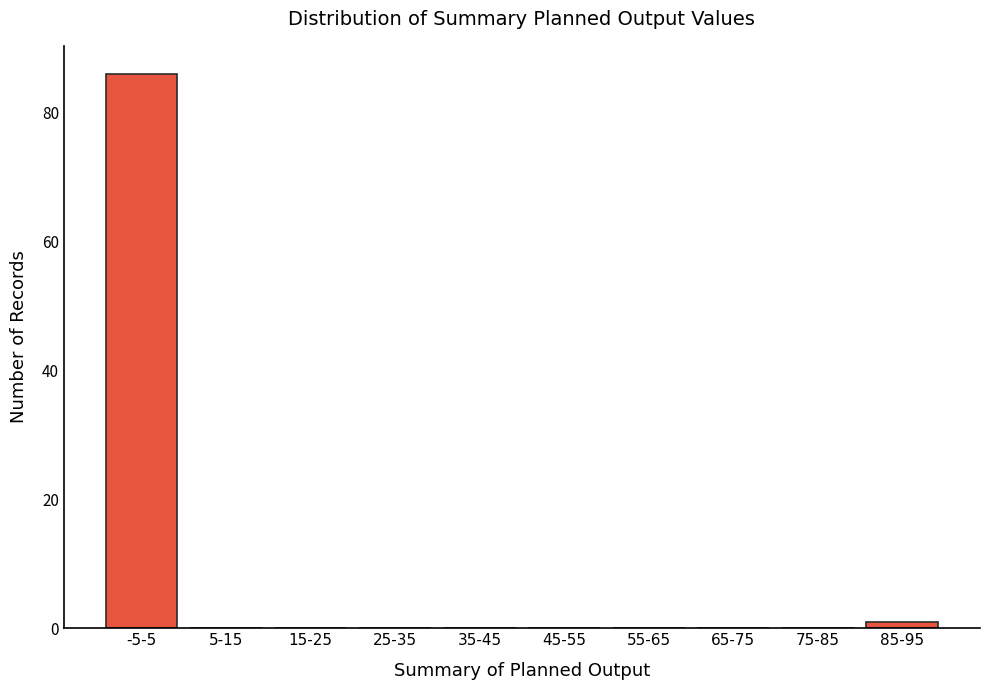

Reading left to right, extract all data points from this chart.

-5-5=86	5-15=0	15-25=0	25-35=0	35-45=0	45-55=0	55-65=0	65-75=0	75-85=0	85-95=1